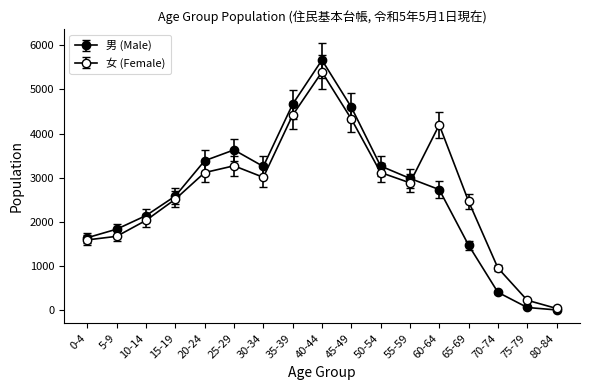

Is the value of 女 (Female) at 60-64 greater than the value of 男 (Male) at 80-84?

Yes